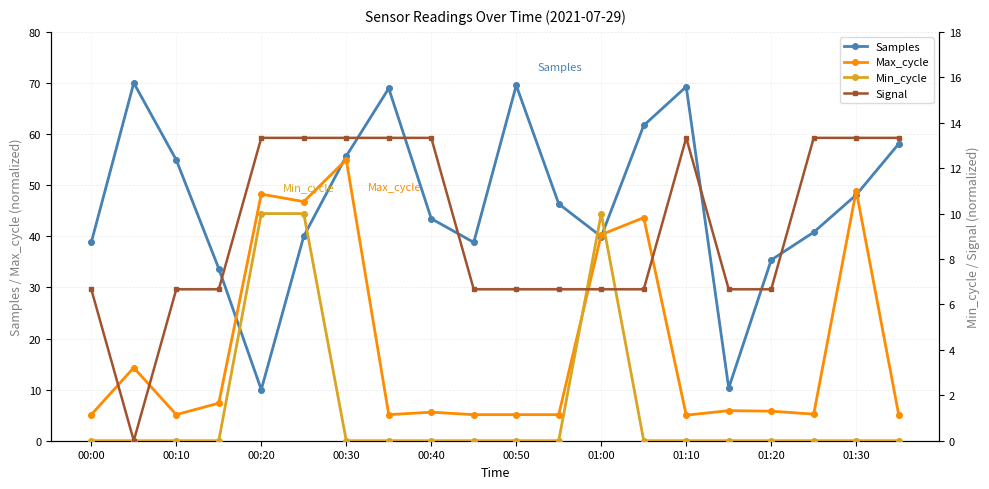

Count the number of data series in this chart.

4